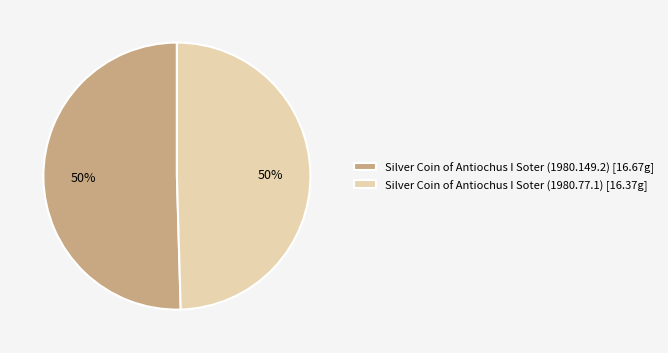

What is the ratio of the value at Silver Coin of Antiochus I Soter (1980.149.2) [16.67g] to the value at Silver Coin of Antiochus I Soter (1980.77.1) [16.37g]?

1.0